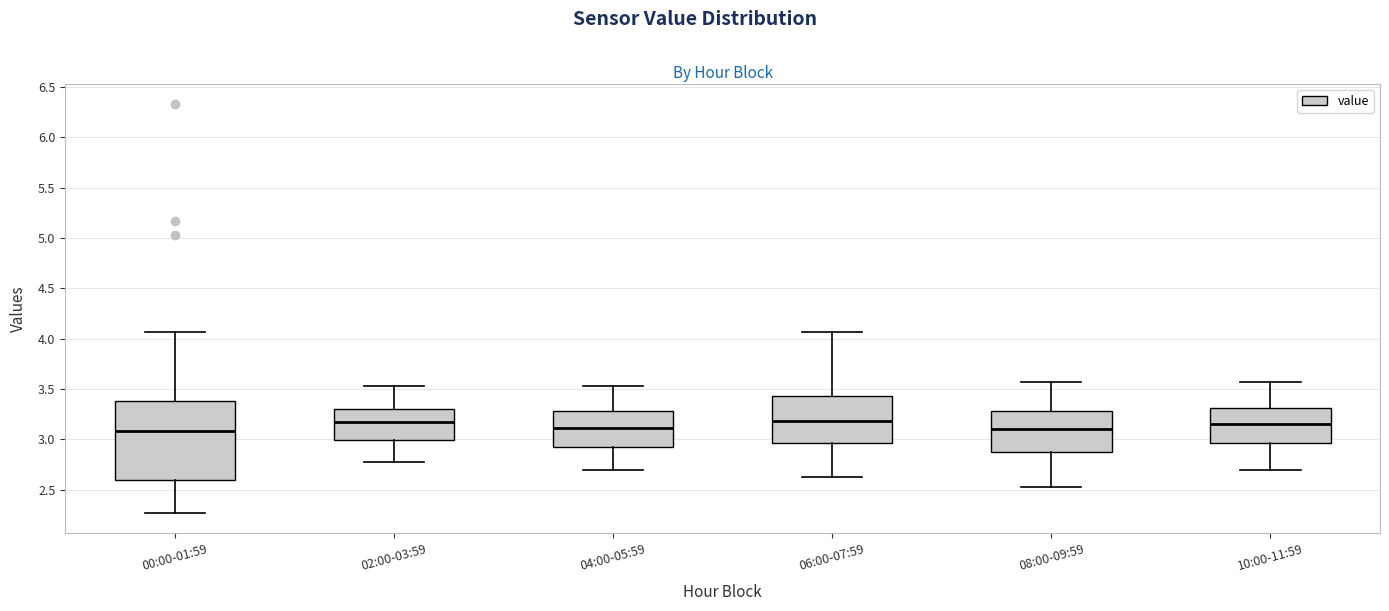

Which box is the tallest, from its lower edge to its upper edge?

00:00-01:59